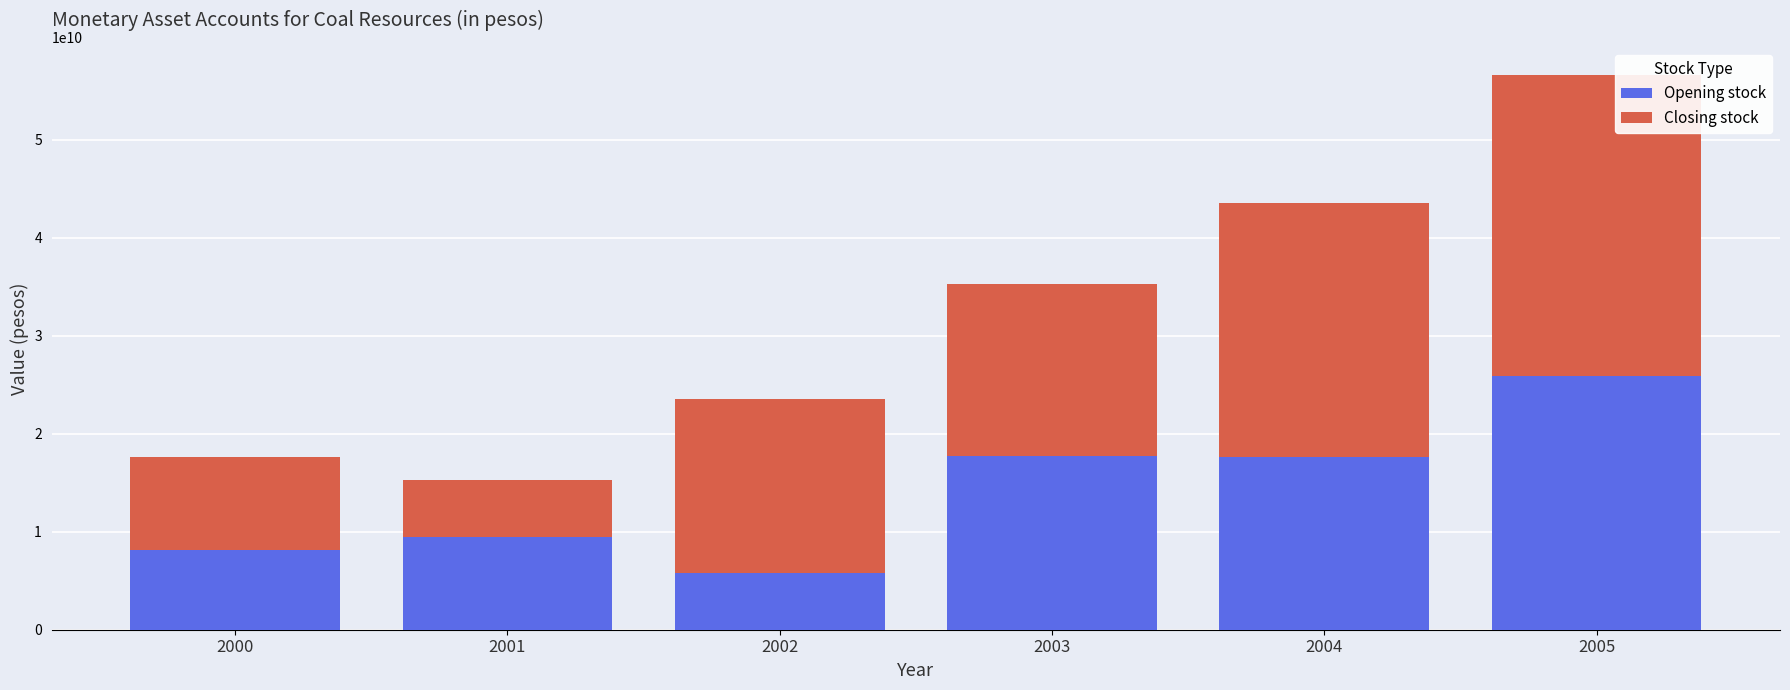

What is the total value across all series at 2003?

35317891470.0